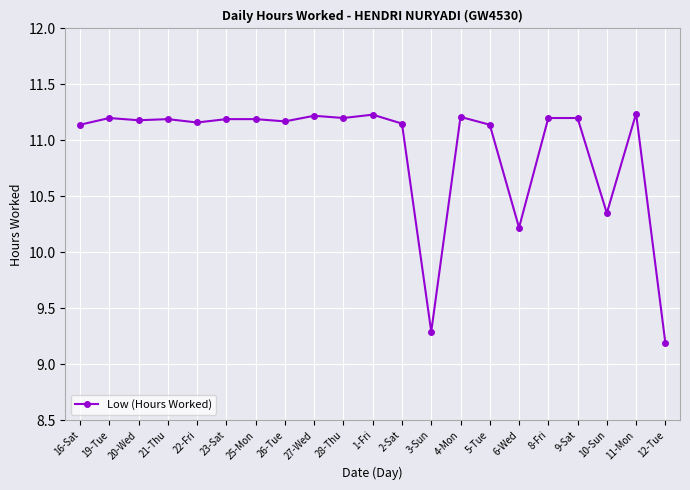

At which category does the chart reach its minimum across all series?

12-Tue